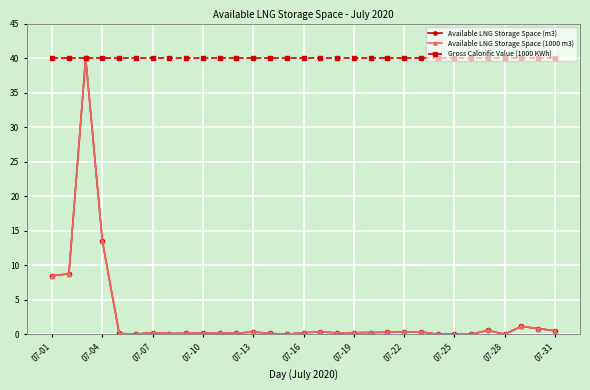

At how many categories does at least one series exceed 26?

31